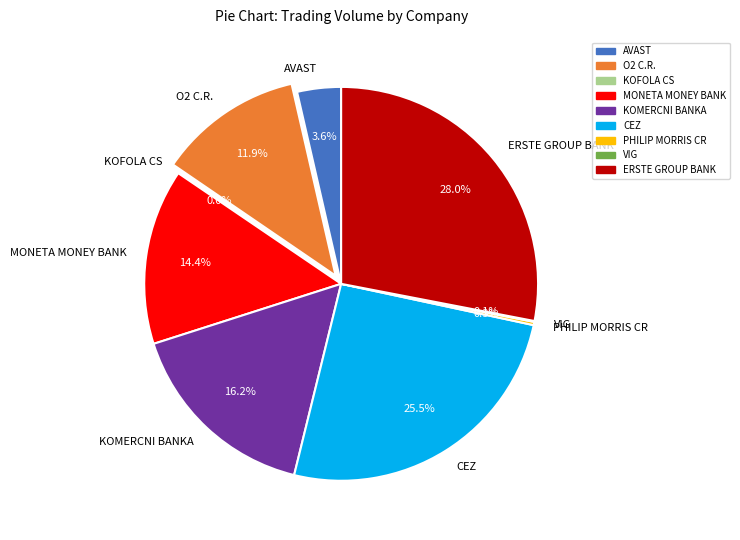

What is the total percentage of CEZ and KOMERCNI BANKA?

41.7%